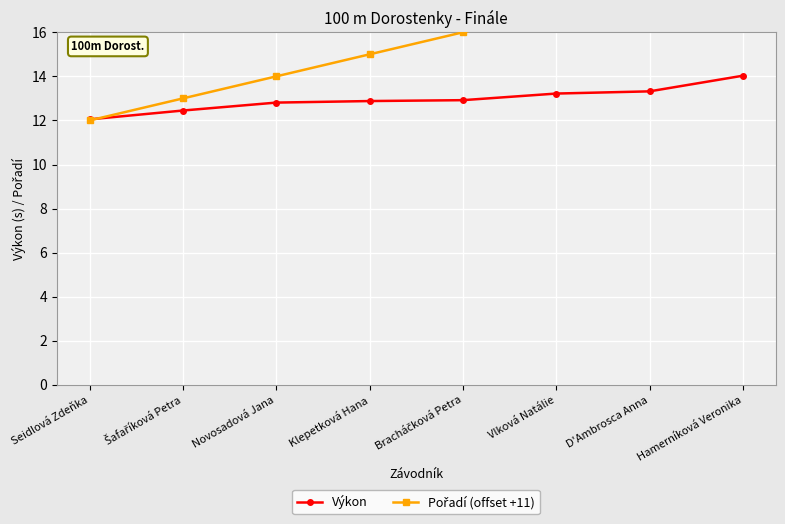

Which category has the lowest value in the Výkon series?

Seidlová Zdeňka